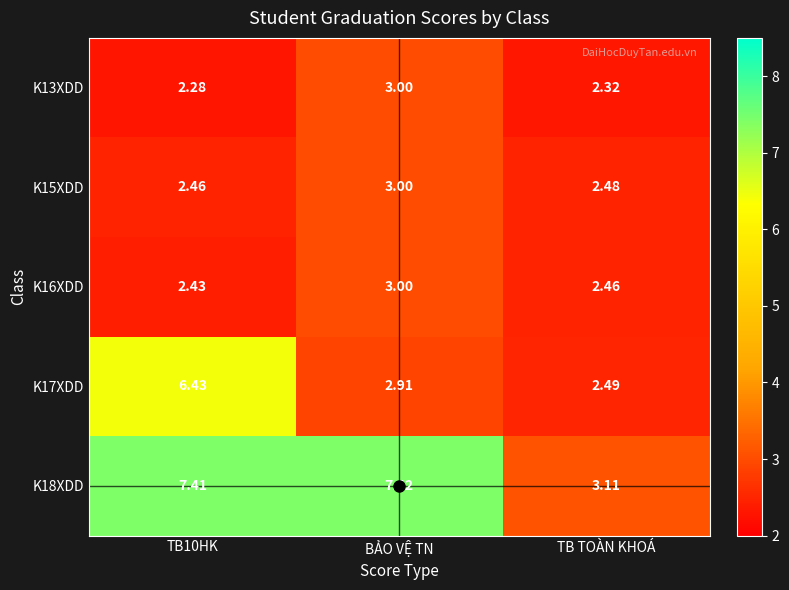

Which series has the largest range (max minus min)?

K18XDD